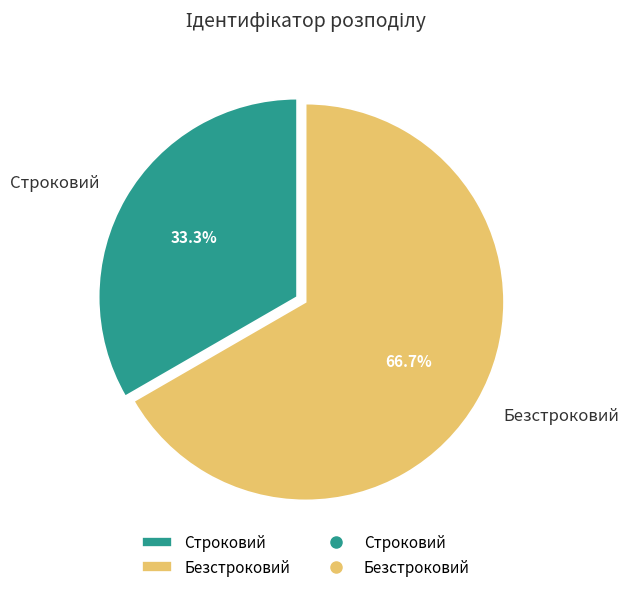

Does Строковий account for over 50% of the chart?

No